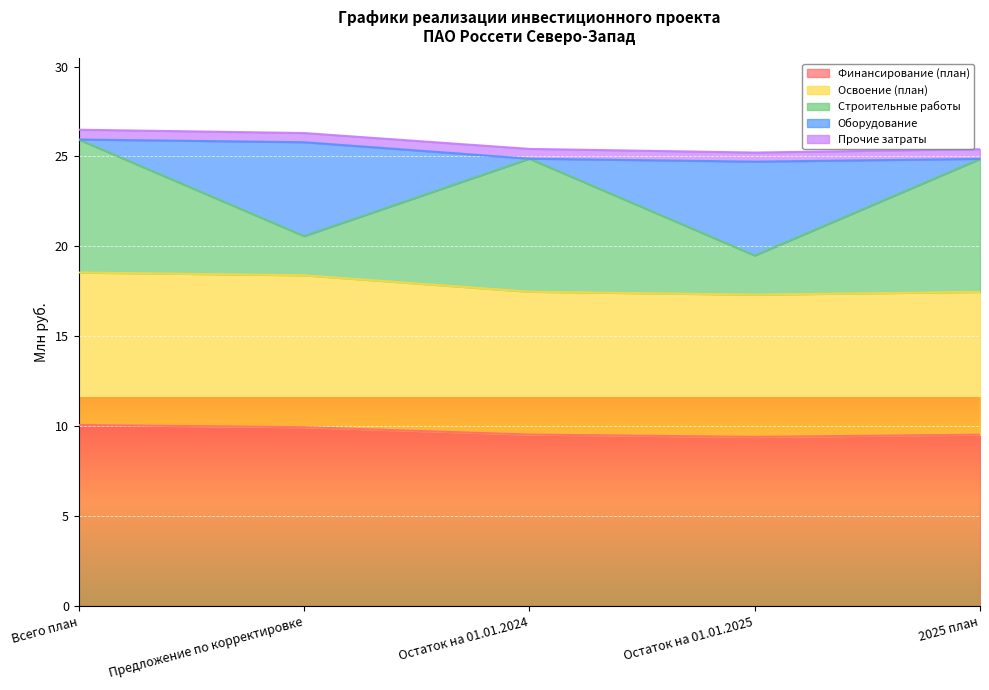

At which label does Прочие затраты first exceed 24?

Всего план